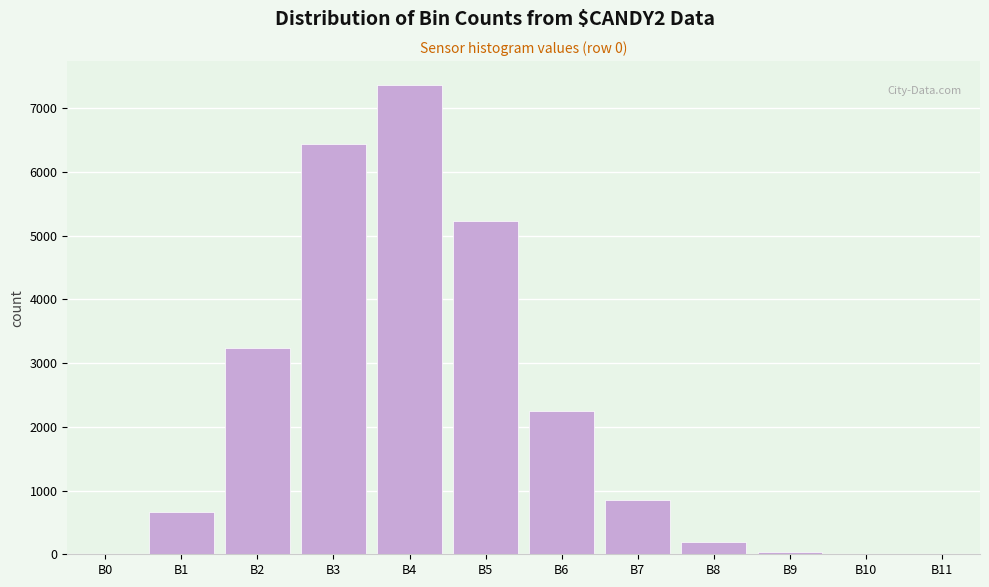

At which category does the chart reach its peak across all series?

B4